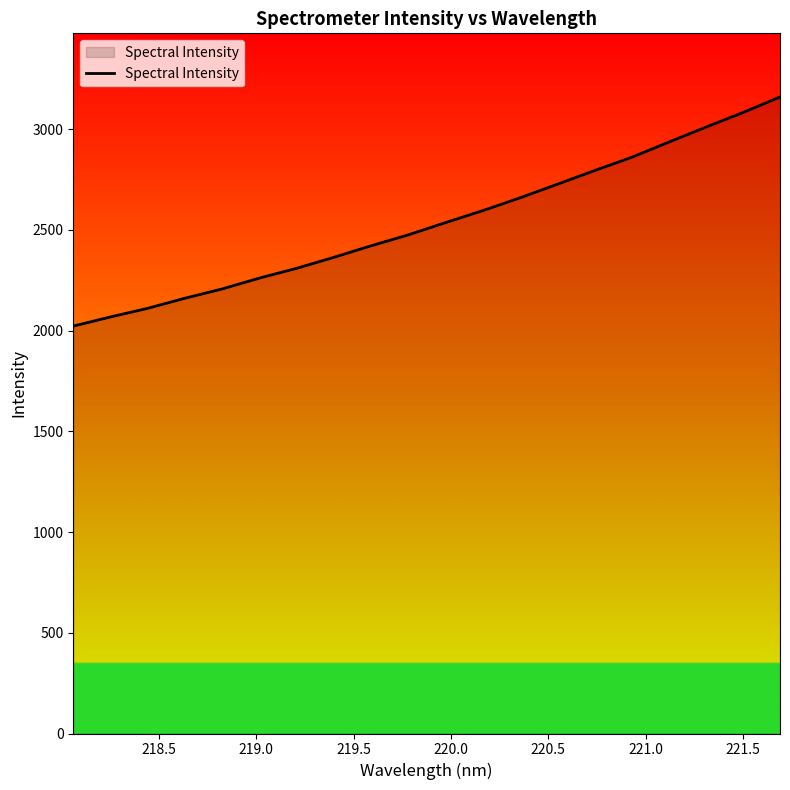

How many values are below 2536?

10